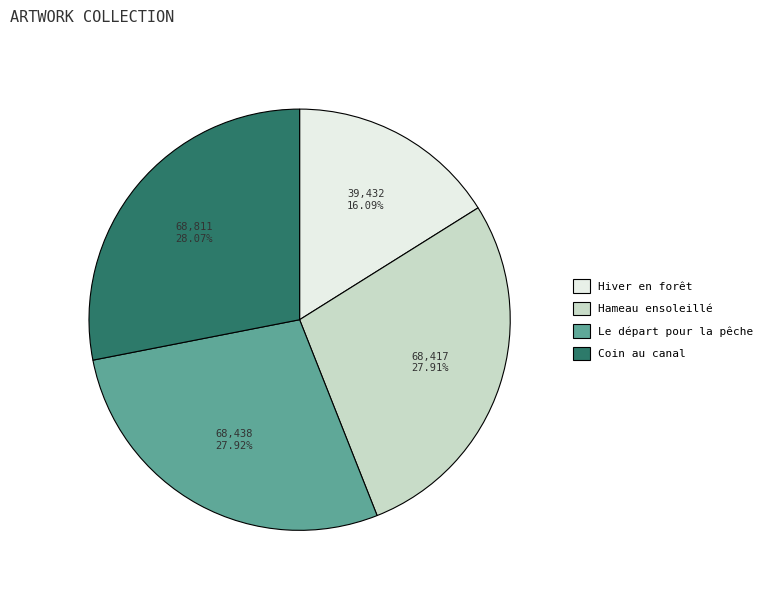

Combined, do Le départ pour la pêche and Hameau ensoleillé account for over 50%?

Yes